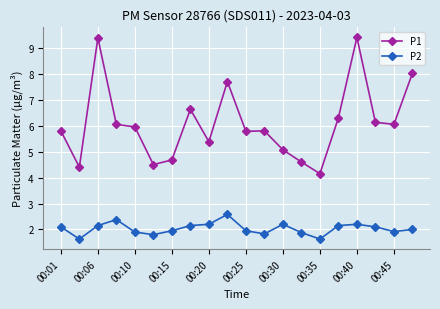

True or false: P2 and P1 cross at least once.

False